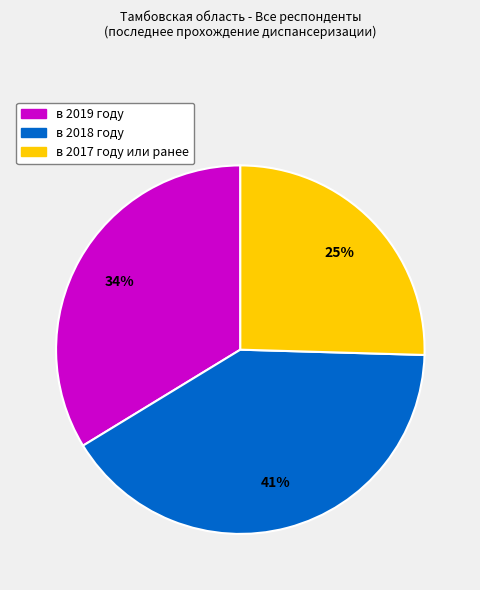

To the nearest percent, what is the average slice percentage?

33%